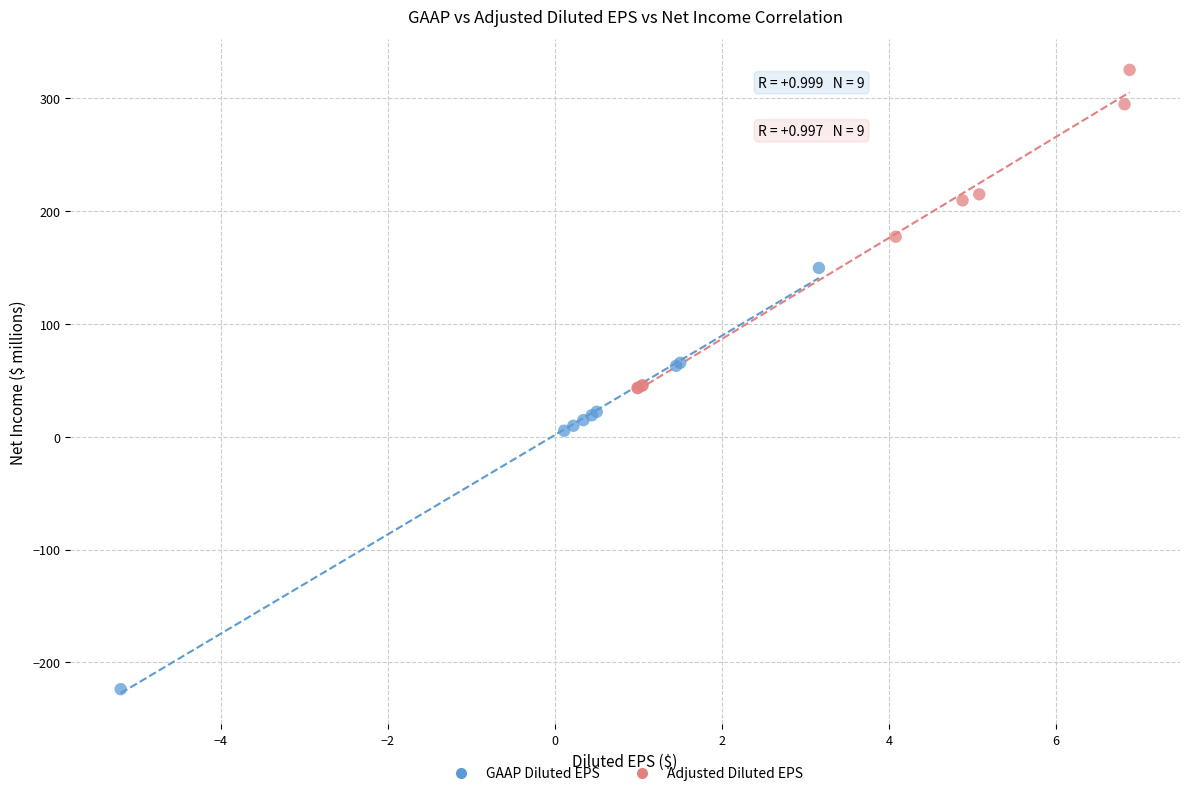

Which series contains the highest Y value?

Adjusted Diluted EPS